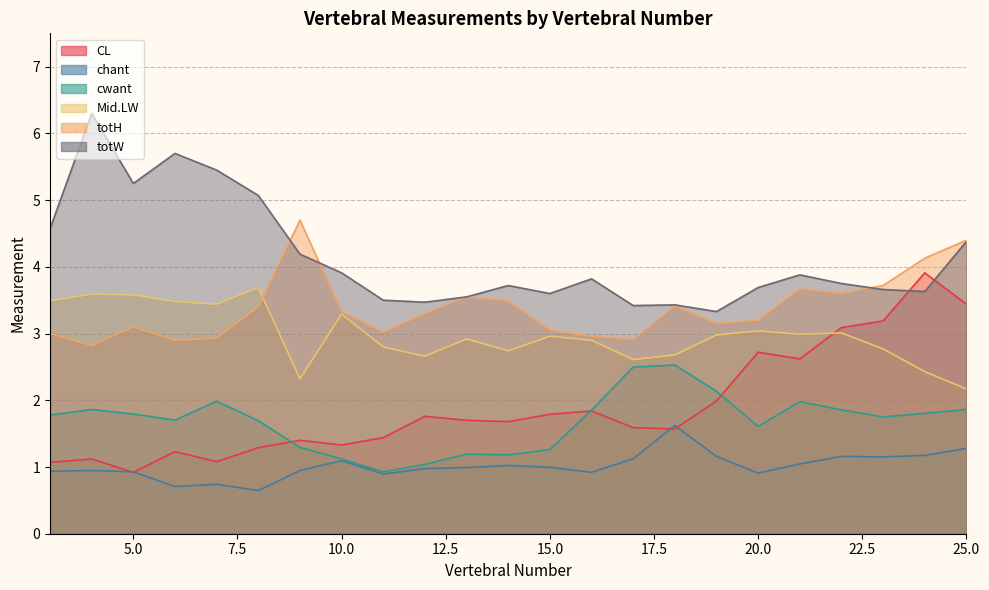

Reading left to right, list all the values displayed in this chart.

CL: 3=1.1	4=1.1	5=0.9	6=1.2	7=1.1	8=1.3	9=1.4	10=1.3	11=1.4	12=1.8	13=1.7	14=1.7	15=1.8	16=1.8	17=1.6	18=1.6	19=2.0	20=2.7	21=2.6	22=3.1	23=3.2	24=3.9	25=3.4
chant: 3=0.9	4=0.9	5=0.9	6=0.7	7=0.7	8=0.6	9=0.9	10=1.1	11=0.9	12=1.0	13=1.0	14=1.0	15=1.0	16=0.9	17=1.1	18=1.6	19=1.2	20=0.9	21=1.0	22=1.2	23=1.2	24=1.2	25=1.3
cwant: 3=1.8	4=1.9	5=1.8	6=1.7	7=2.0	8=1.7	9=1.3	10=1.1	11=0.9	12=1.0	13=1.2	14=1.2	15=1.3	16=1.9	17=2.5	18=2.5	19=2.1	20=1.6	21=2.0	22=1.9	23=1.8	24=1.8	25=1.9
Mid.LW: 3=3.5	4=3.6	5=3.6	6=3.5	7=3.4	8=3.7	9=2.3	10=3.3	11=2.8	12=2.7	13=2.9	14=2.7	15=3.0	16=2.9	17=2.6	18=2.7	19=3.0	20=3.0	21=3.0	22=3.0	23=2.8	24=2.4	25=2.2
totH: 3=3.0	4=2.8	5=3.1	6=2.9	7=2.9	8=3.4	9=4.7	10=3.3	11=3.0	12=3.3	13=3.5	14=3.5	15=3.0	16=3.0	17=2.9	18=3.4	19=3.1	20=3.2	21=3.7	22=3.6	23=3.7	24=4.1	25=4.4
totW: 3=4.6	4=6.3	5=5.2	6=5.7	7=5.5	8=5.1	9=4.2	10=3.9	11=3.5	12=3.5	13=3.5	14=3.7	15=3.6	16=3.8	17=3.4	18=3.4	19=3.3	20=3.7	21=3.9	22=3.8	23=3.7	24=3.6	25=4.4